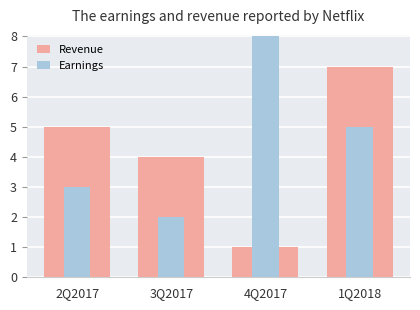

How many groups of bars are there?

4